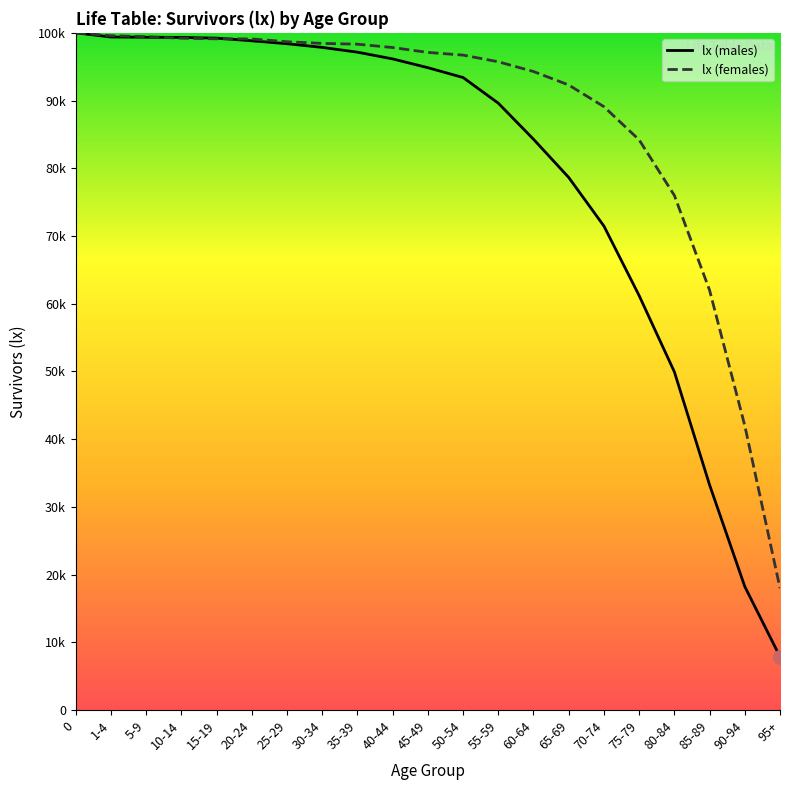

Which series changed the most between 35-39 and 40-44?

lx (males)